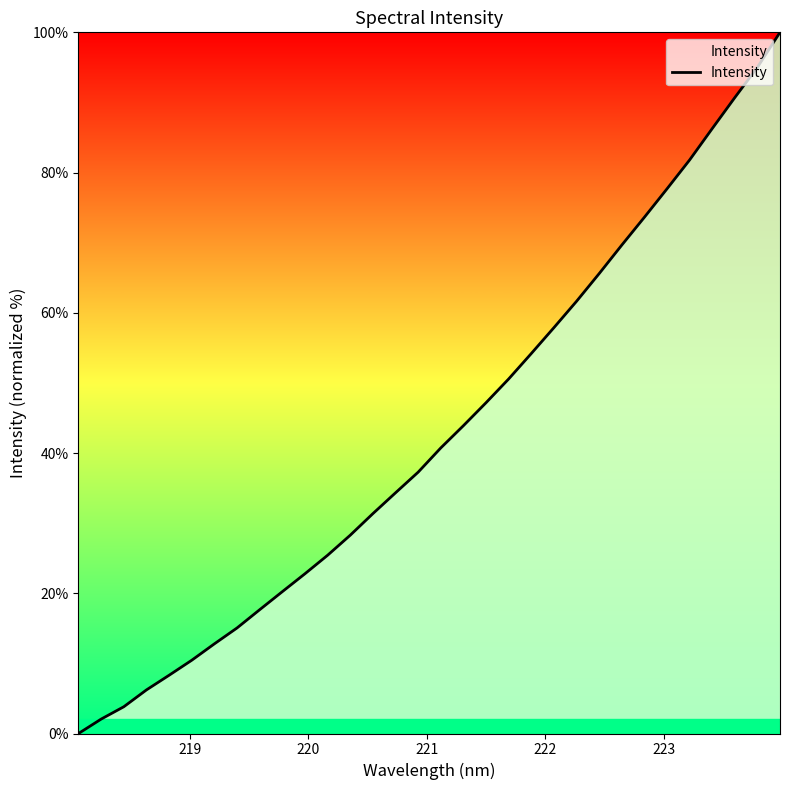

What is the difference between the maximum and minimum values?

100.0